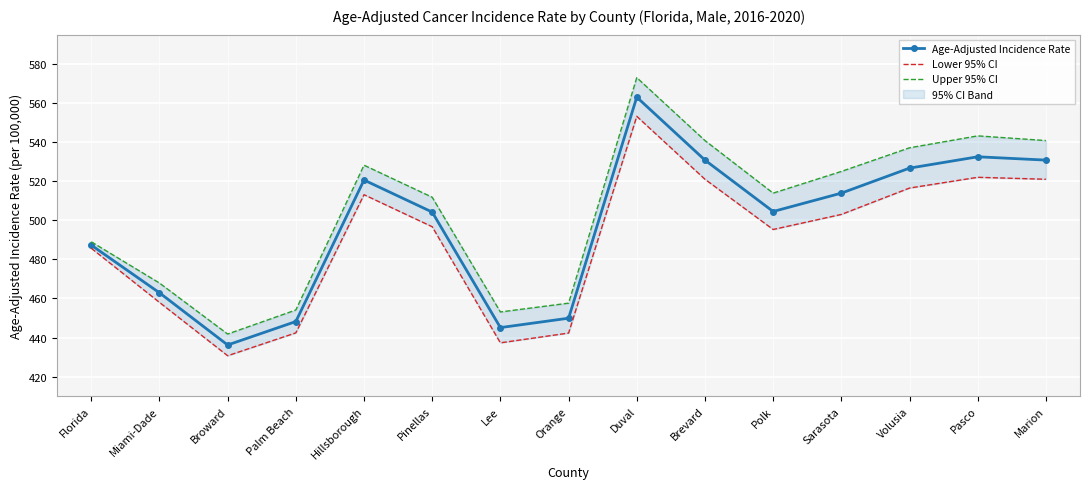

At which category is the sum across all series the highest?

Duval